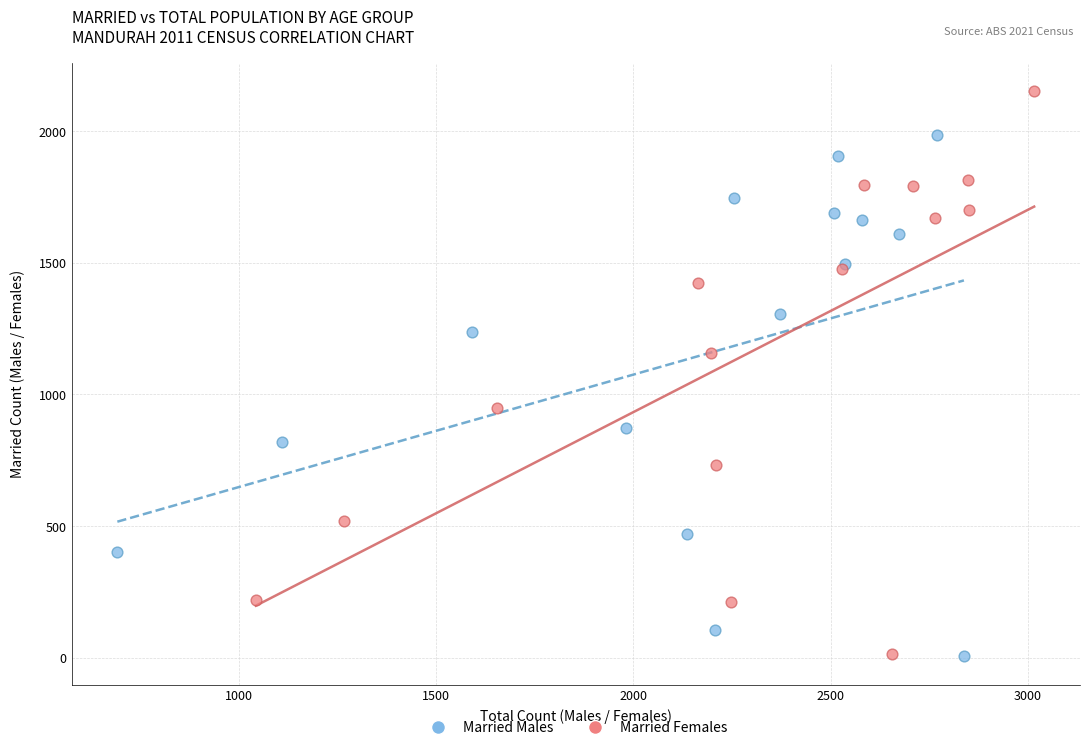

Which series reaches the maximum Y coordinate?

Married Females